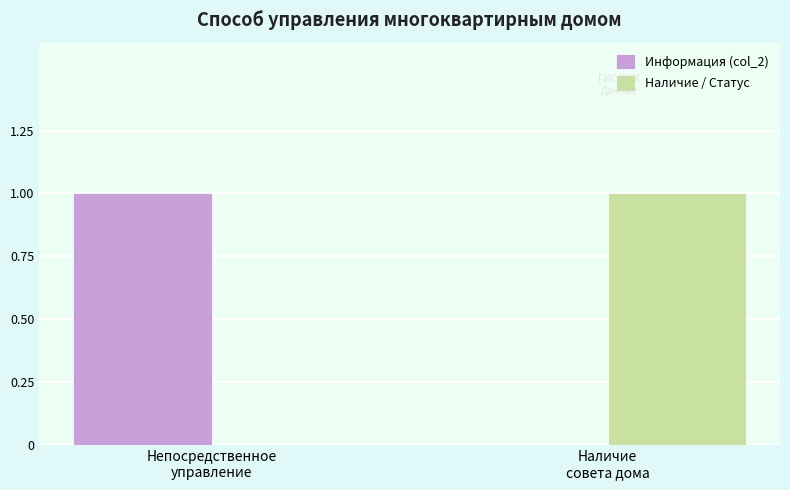

How many Наличие / Статус values are between 0 and 1?

2